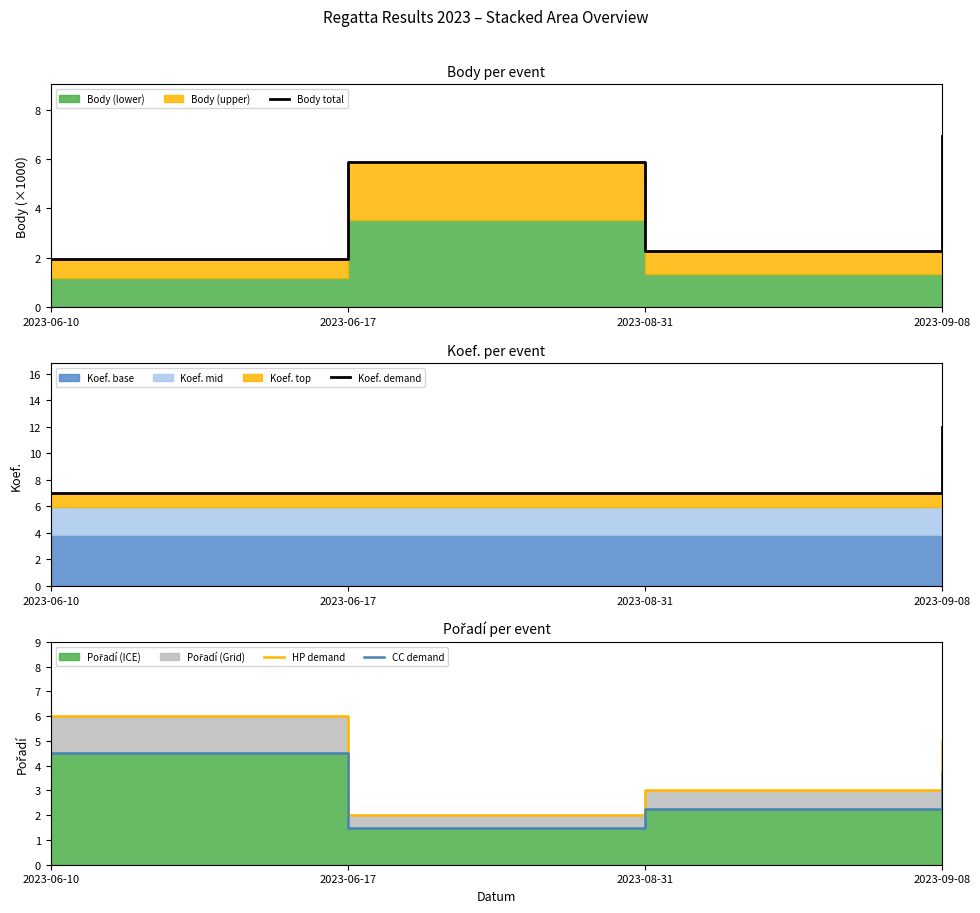

At how many categories does at least one series exceed 4?

4